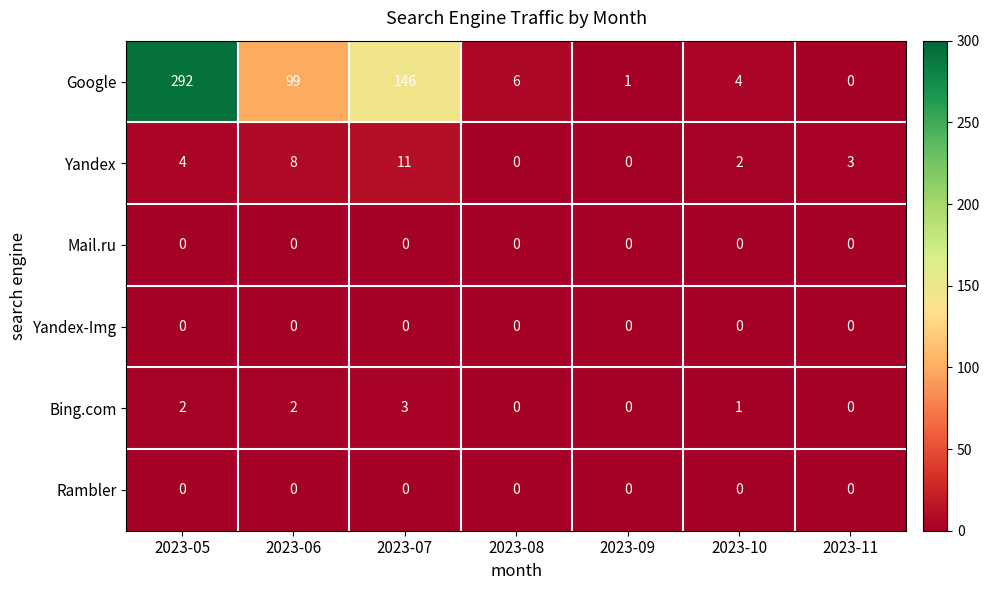

Which series has the widest spread of values?

Google